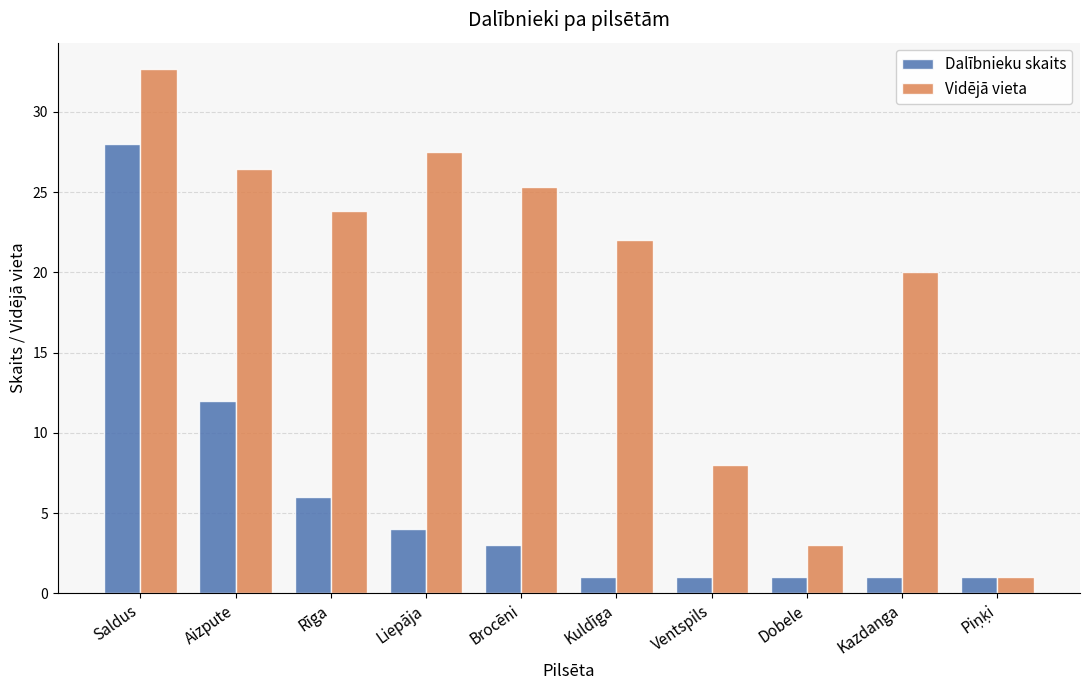

What are all the series names shown in the legend?

Dalībnieku skaits, Vidējā vieta